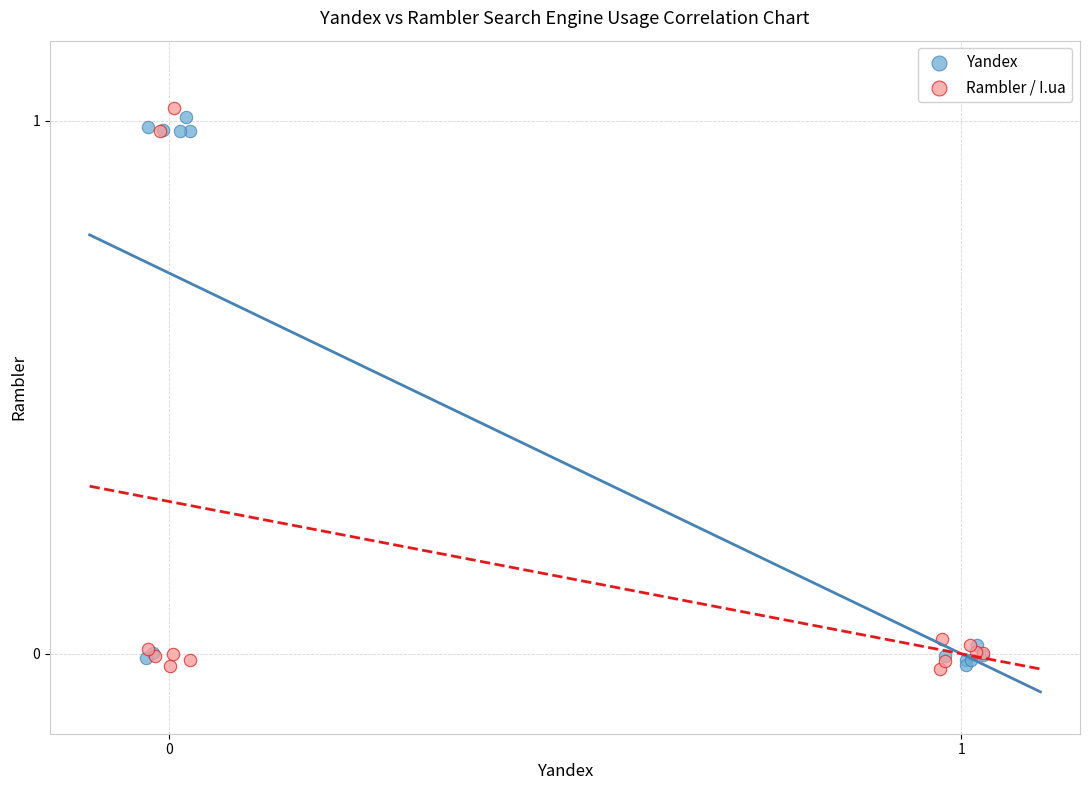

What are all the series names shown in the legend?

Yandex, Rambler / I.ua